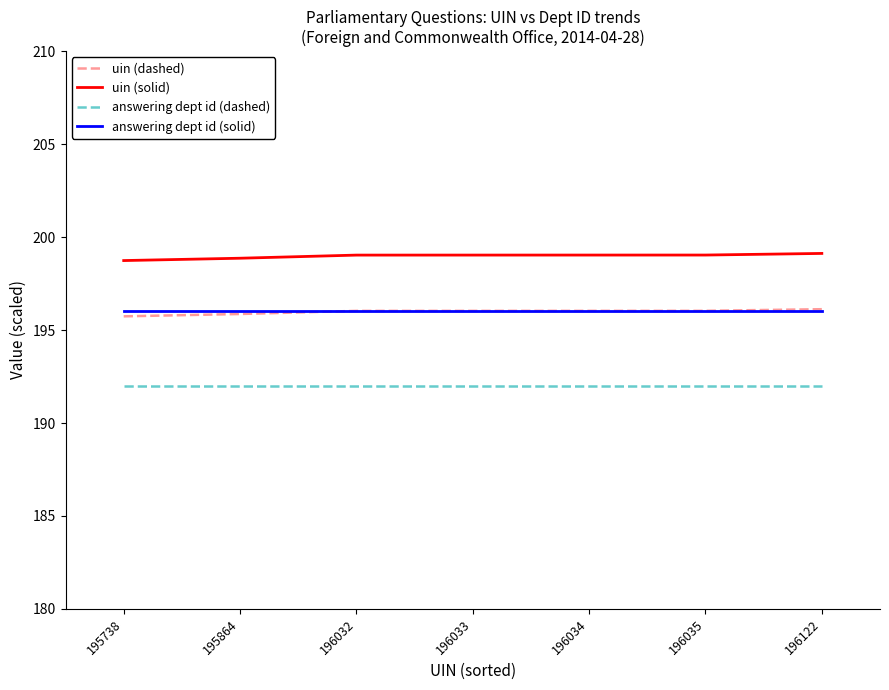

What is the total value across all series at 195864?

782.7